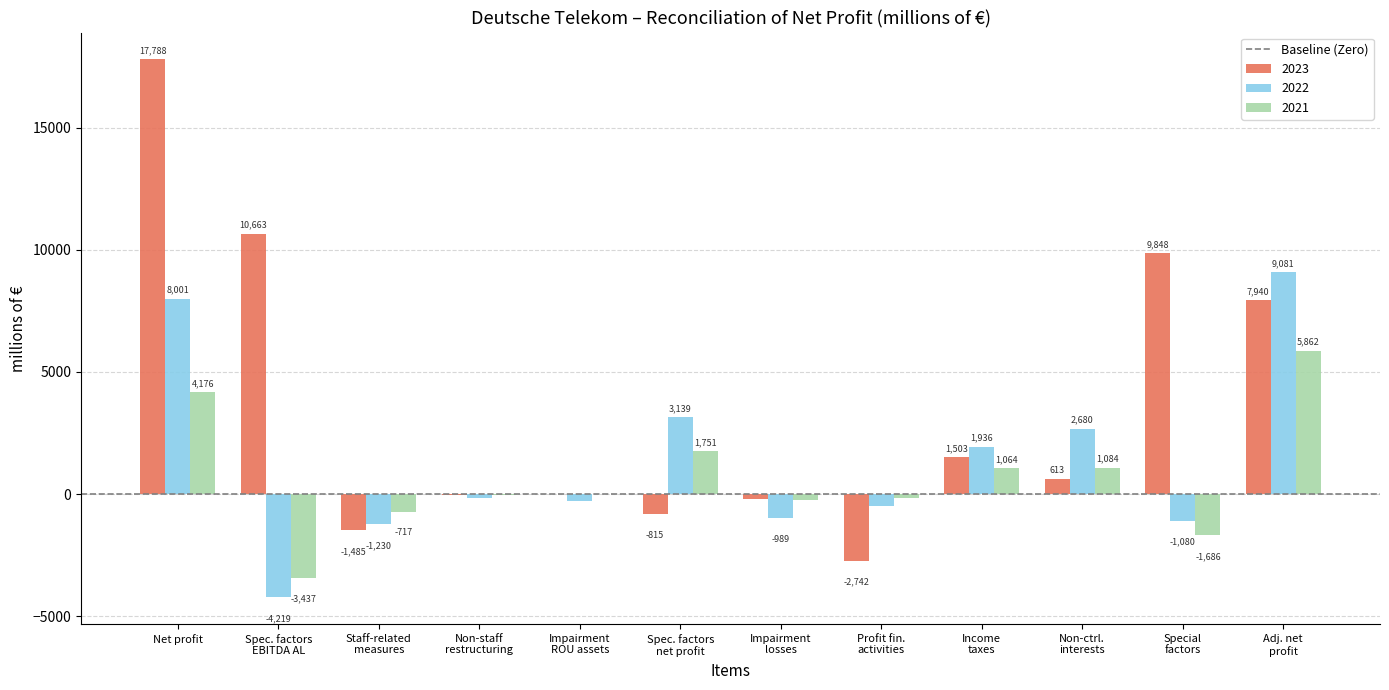

Count the number of categories in the chart.

12